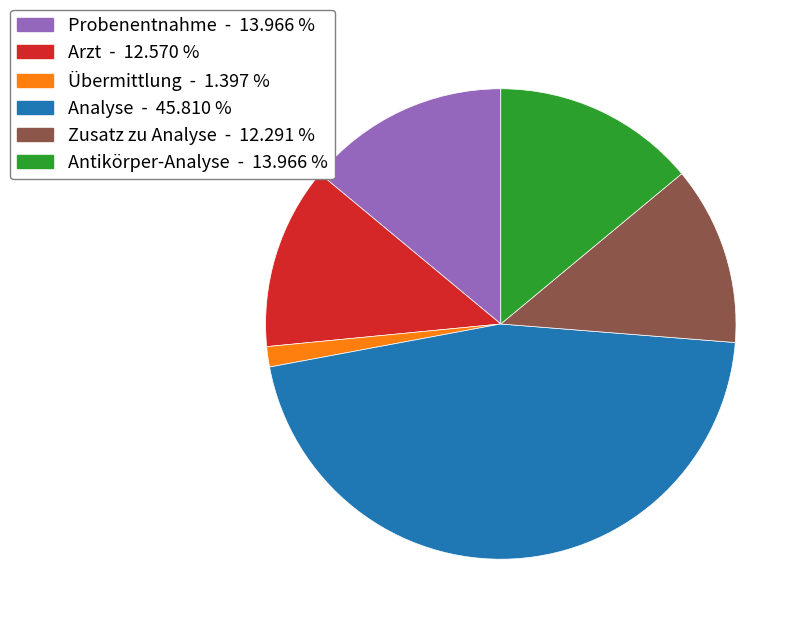

What is the ratio of the value at Probenentnahme to the value at Analyse?

0.3